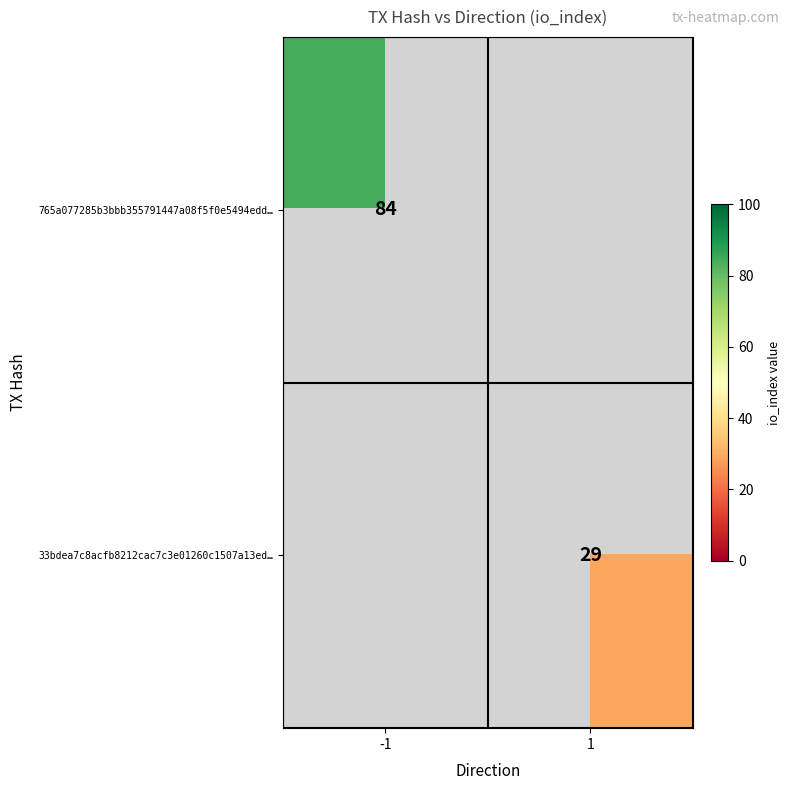

True or false: 765a077285b3bbb355791447a08f5f0e5494edd… has a value of 84 at -1.

True